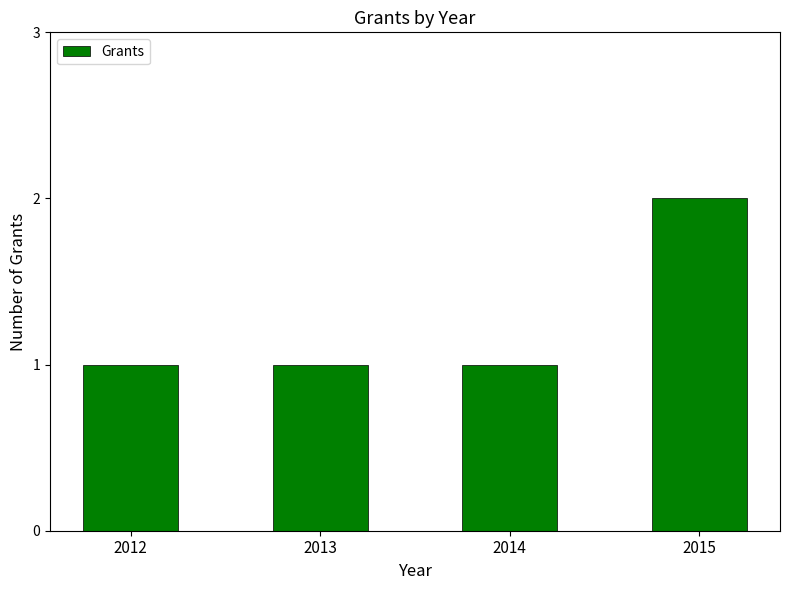

What is the value of the 1st bar from the left?

1